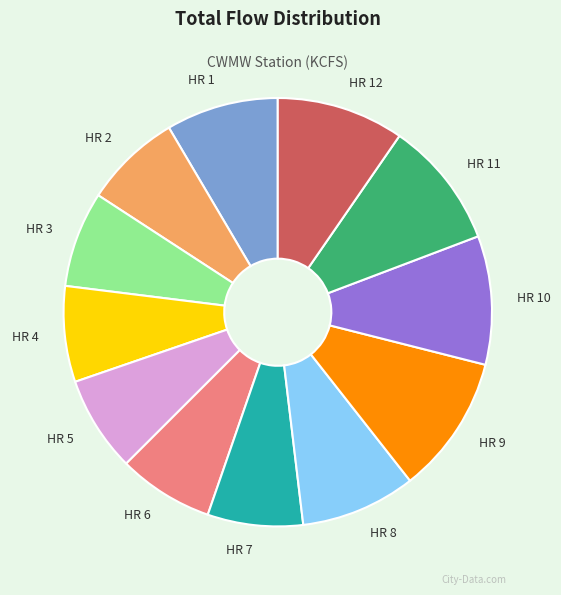

What is the largest slice in the pie chart?

HR 9